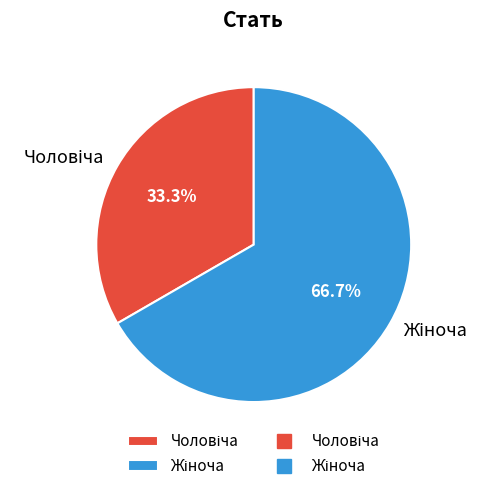

Is there a majority slice in this chart?

Yes